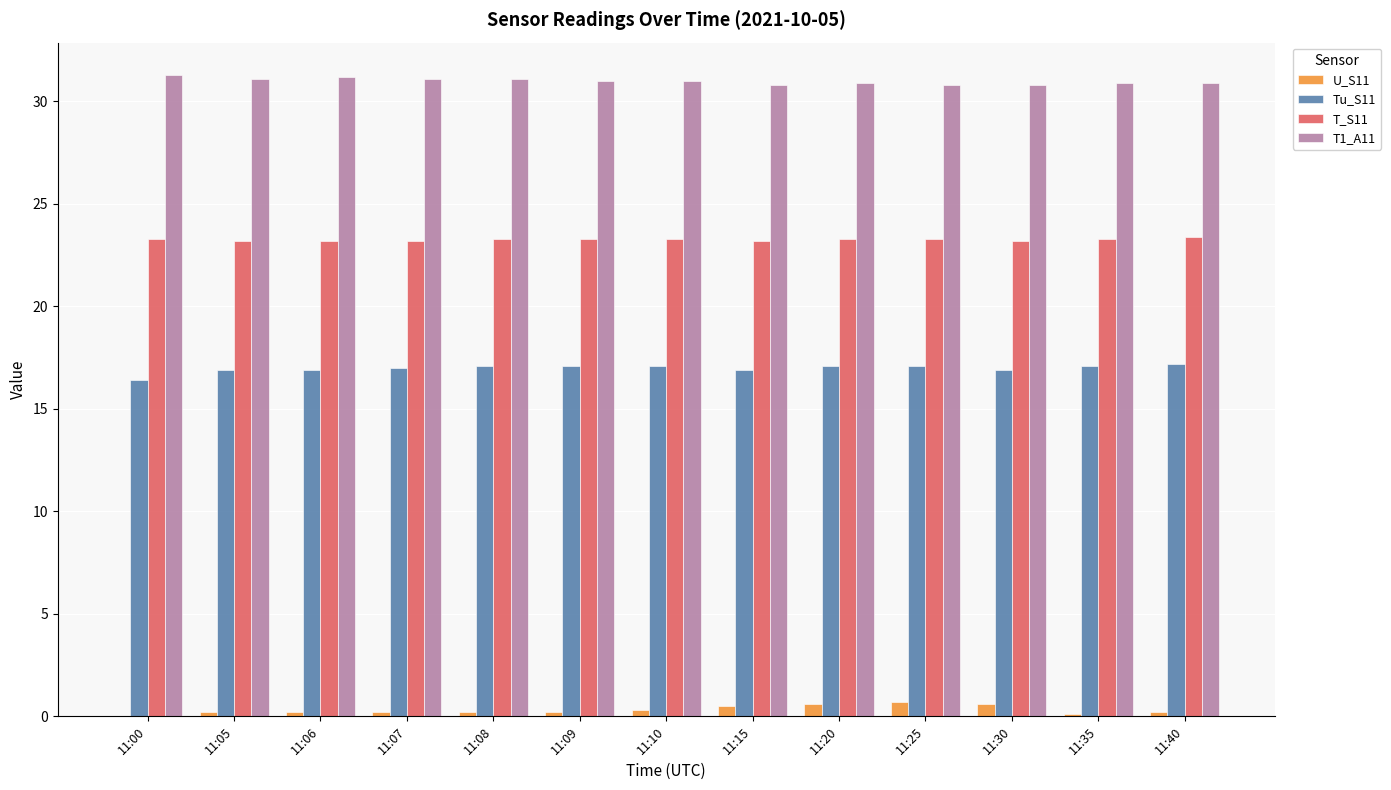

Are the bars grouped side by side (vs. stacked)?

Yes